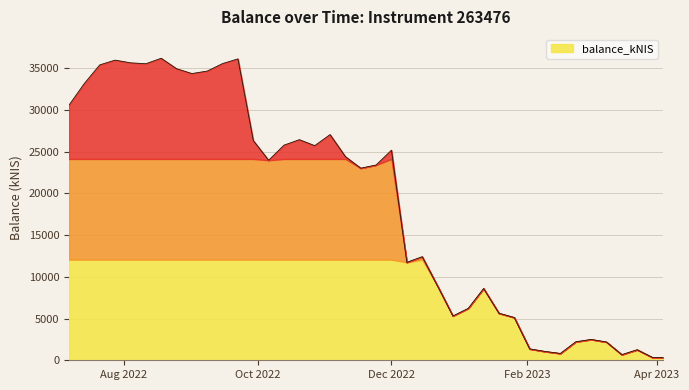

What is the sum of all values?

746184.4